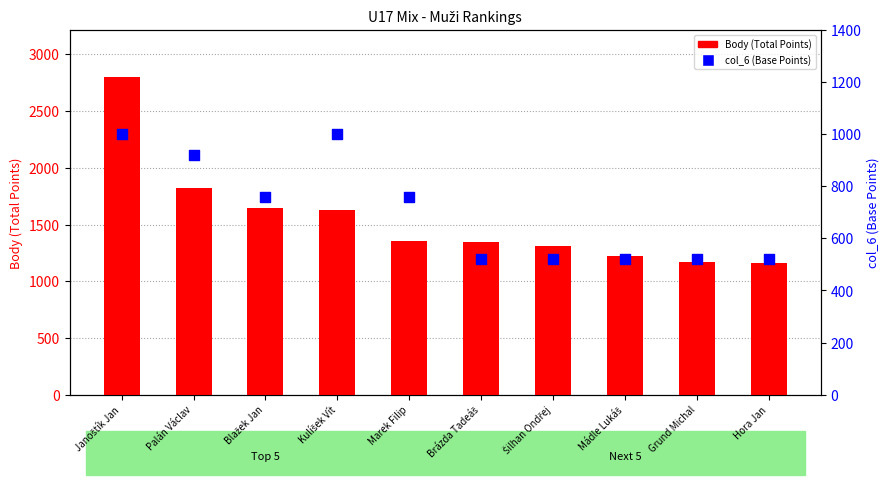

At how many categories does at least one series exceed 1653?

2